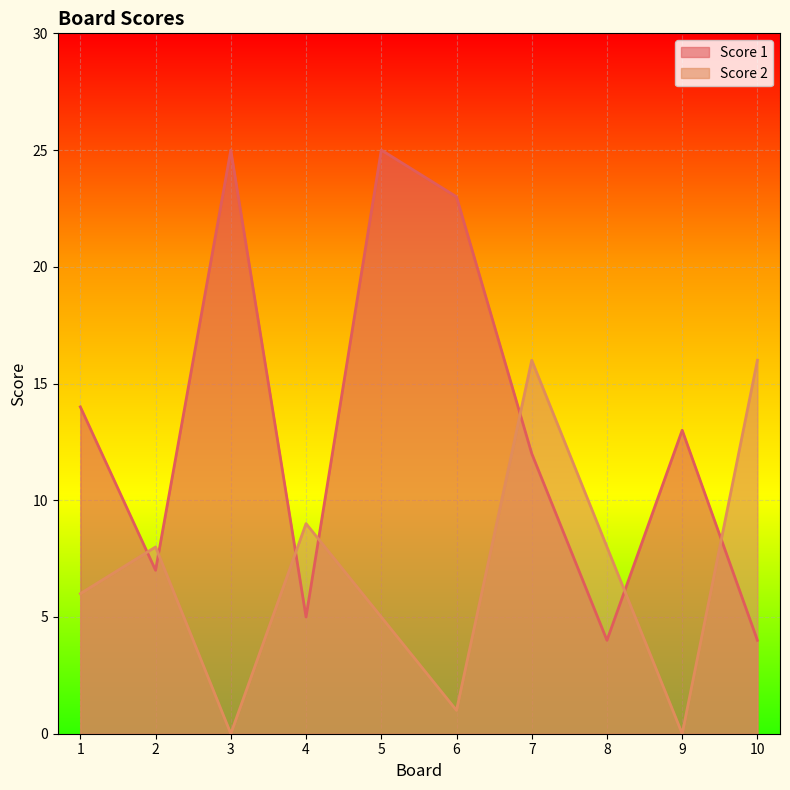

Where is Score 2 nearest to the value 8?

2